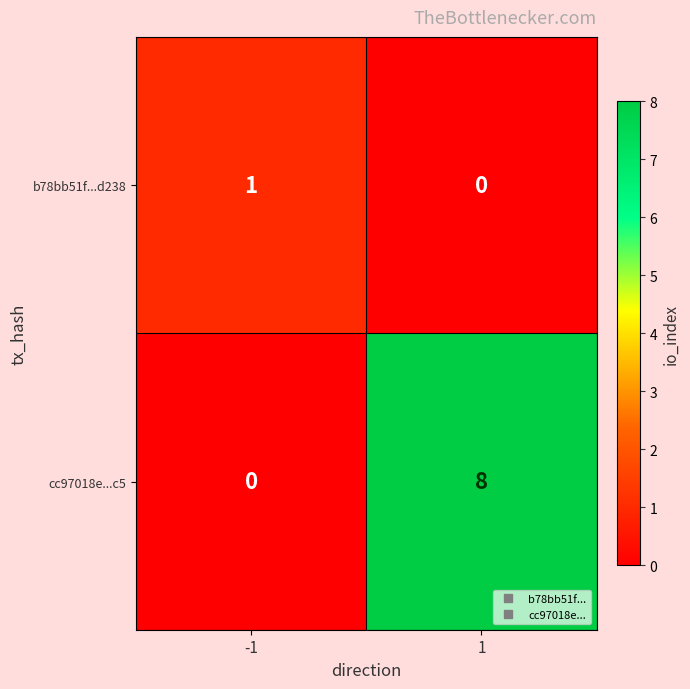

At which category is the sum across all series the highest?

1